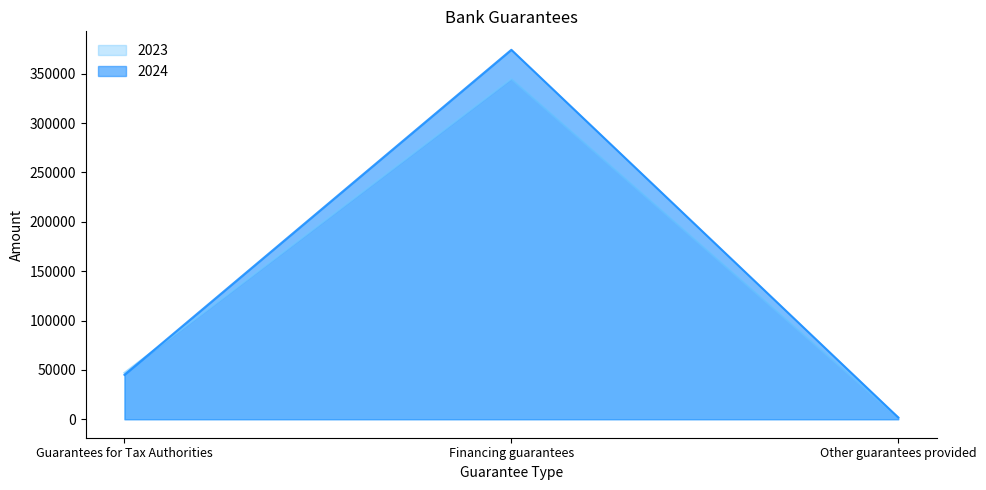

What are all the series names shown in the legend?

2023, 2024